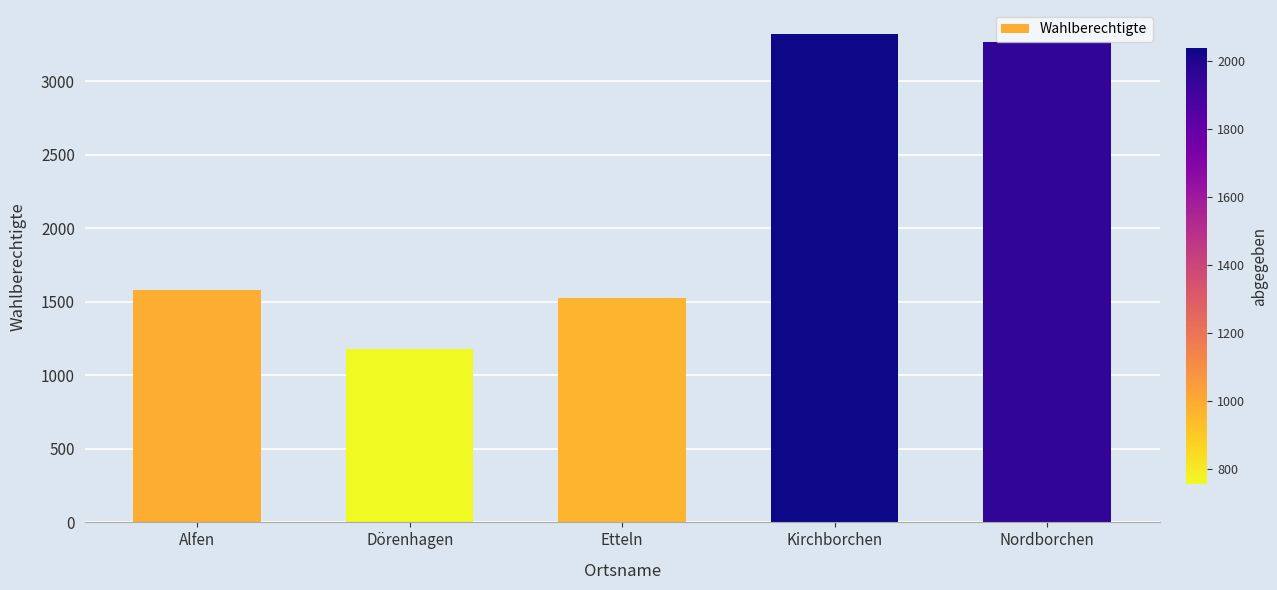

True or false: the data shows 2215 at Etteln.

False